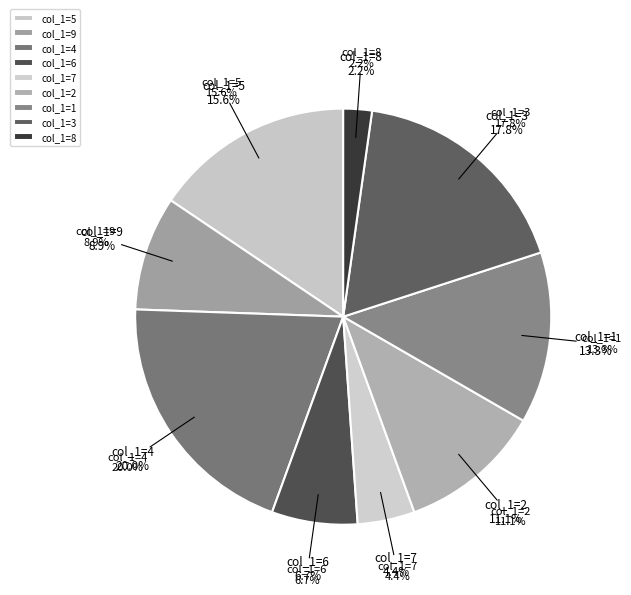

What is the change in value from col_1=7 to col_1=8?

-1